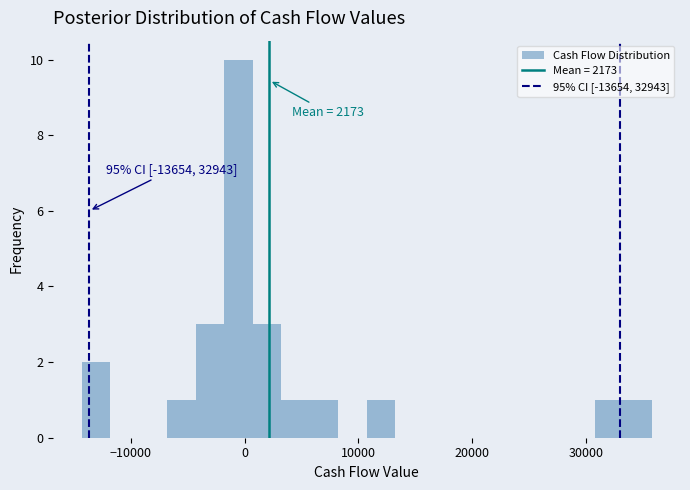

Around what value on the x-axis is the tallest bar? Give the approximate position of its centre, as read against the axis.

-1000